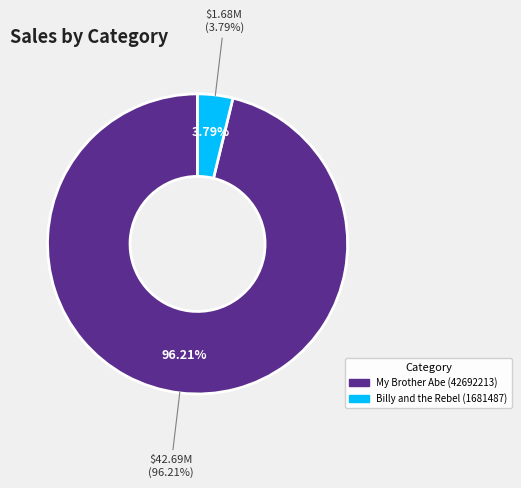

Which category accounts for the majority?

My Brother Abe (42692213)